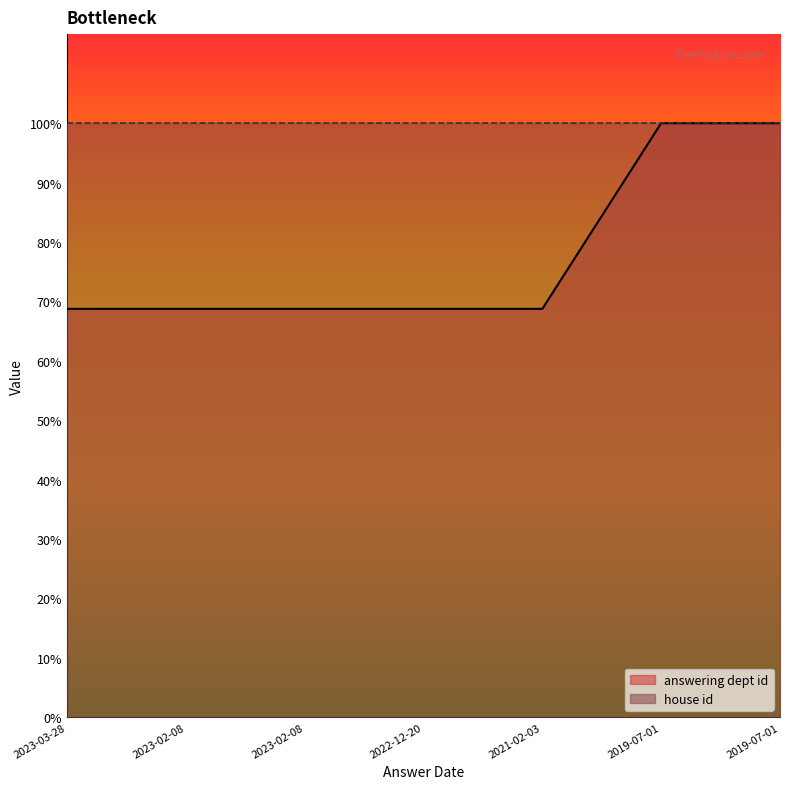

What is the ratio of the value at 2021-02-03 to the value at 2022-12-20?

1.0